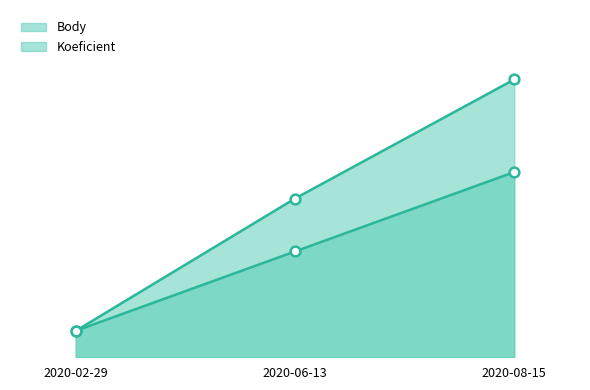

Is the value of Koeficient at 2020-06-13 greater than the value of Body at 2020-06-13?

No